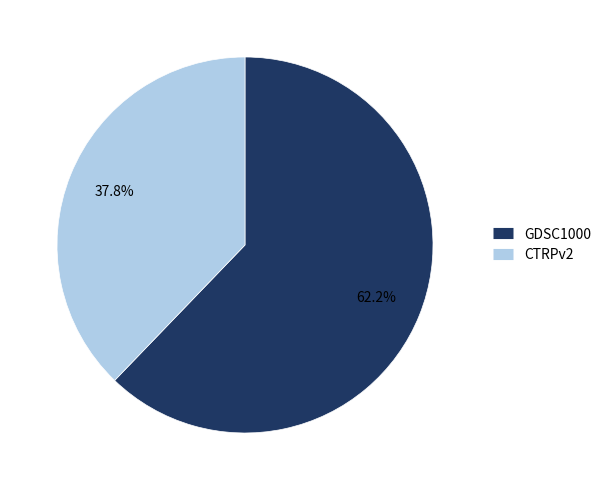

How much of the chart is everything except CTRPv2?

62.2%